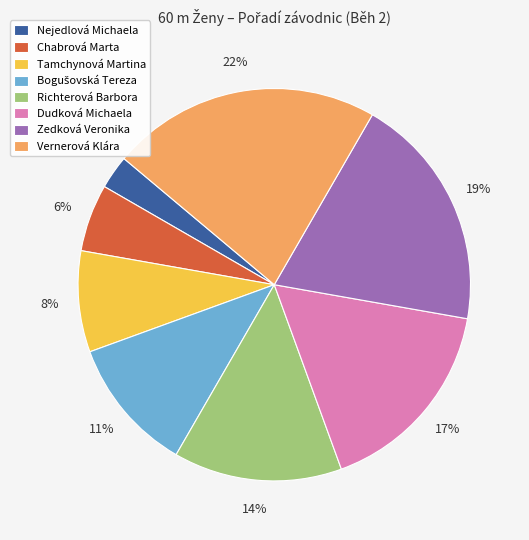

To the nearest percent, what is the difference between the largest and smallest slice percentages?

19%